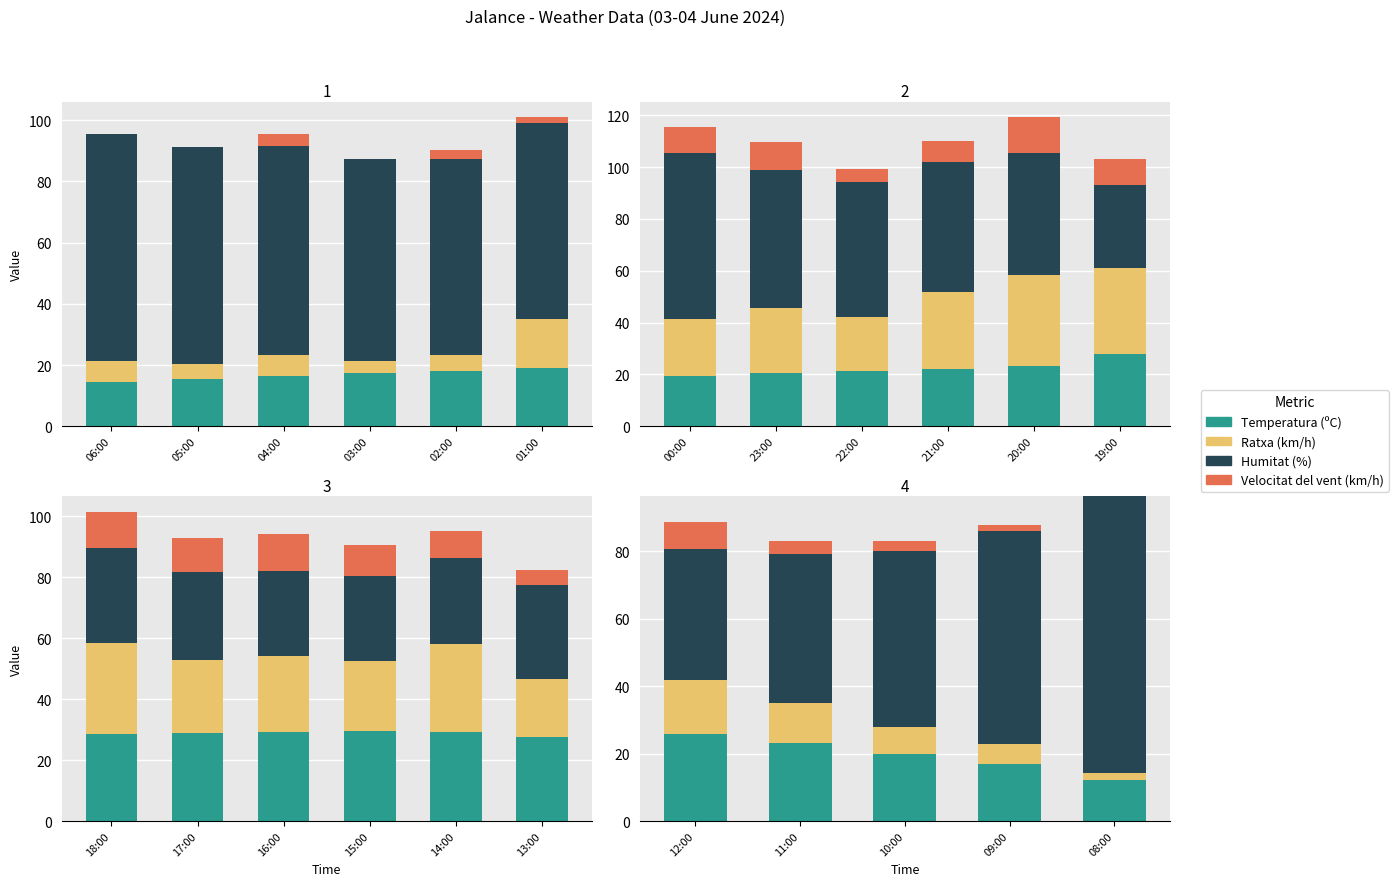

Between 10:00 and 08:00, which series saw the biggest shift?

Humitat (%)